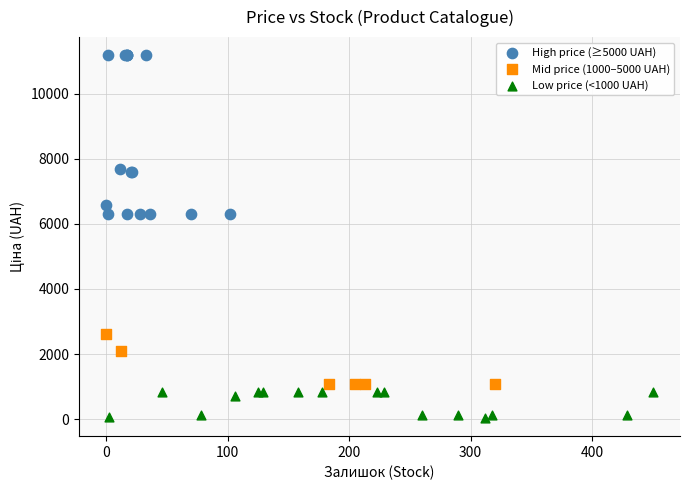

Which series reaches the maximum Y coordinate?

High price (≥5000 UAH)